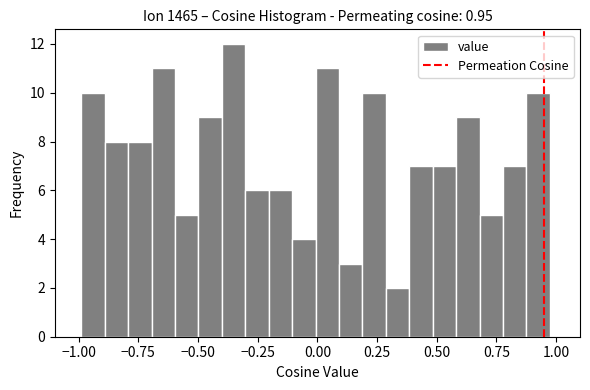

Around what value on the x-axis is the tallest bar? Give the approximate position of its centre, as read against the axis.

-0.35